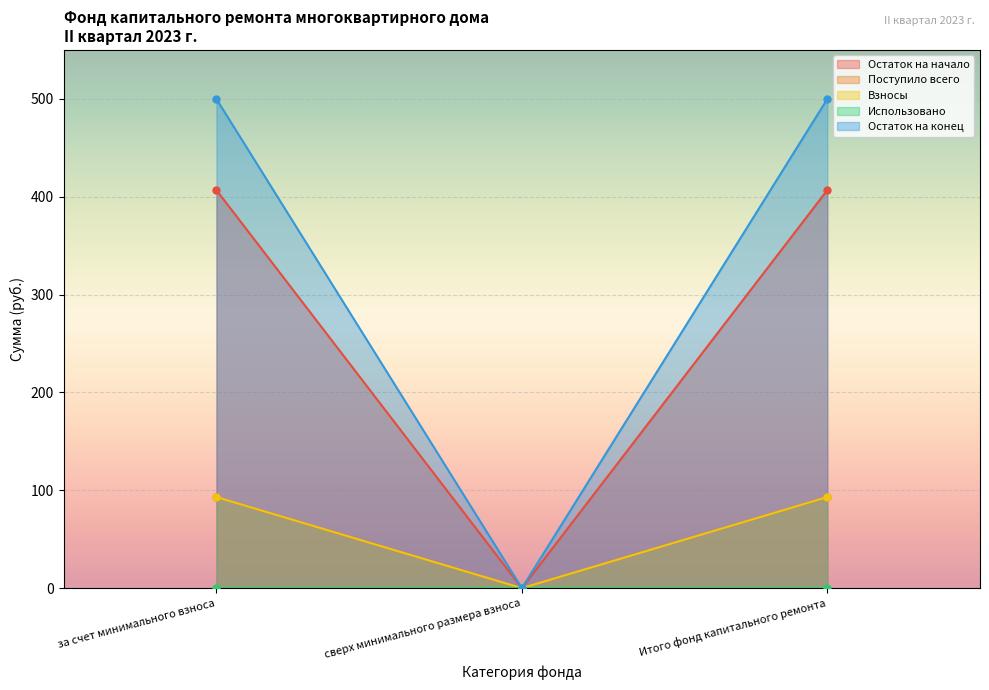

How many data points in Остаток на конец are less than 499?

1